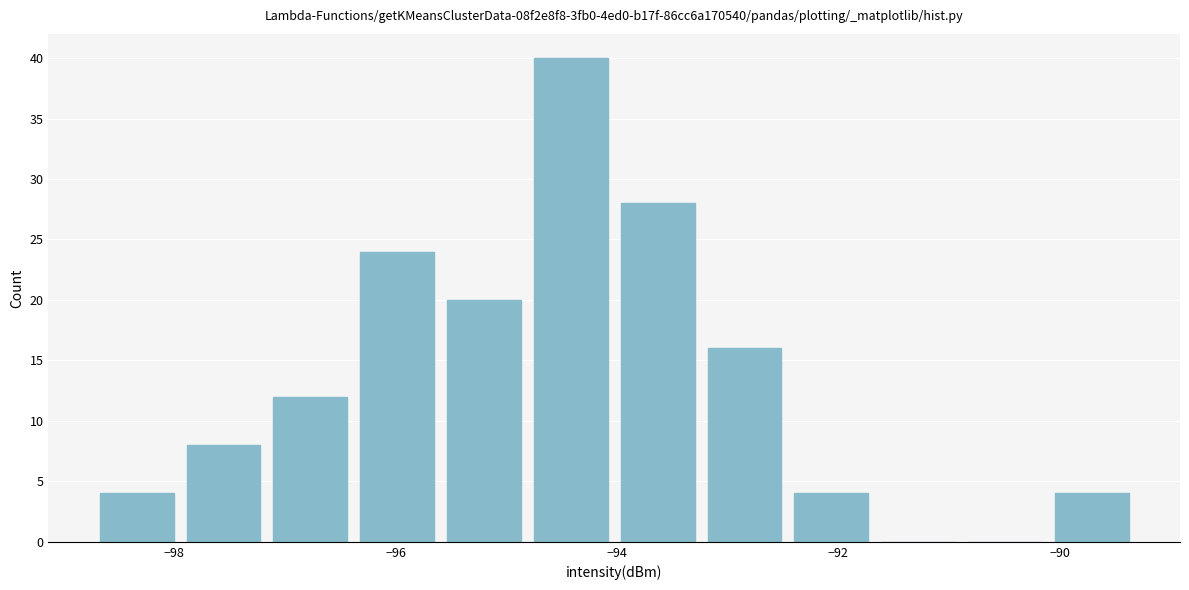

Read against the x-axis, roughly where is the centre of the tallest bar?

-94.4